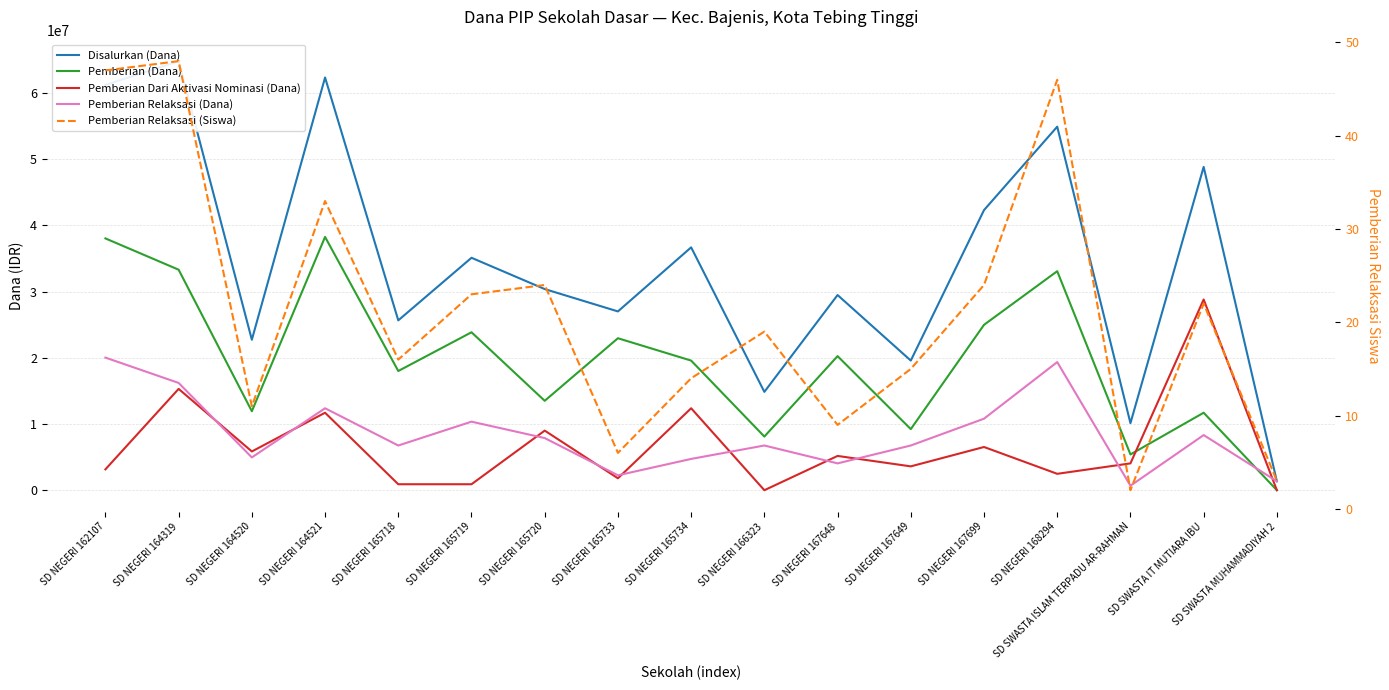

How many positive values does the Pemberian Dari Aktivasi Nominasi (Dana) series have?

15